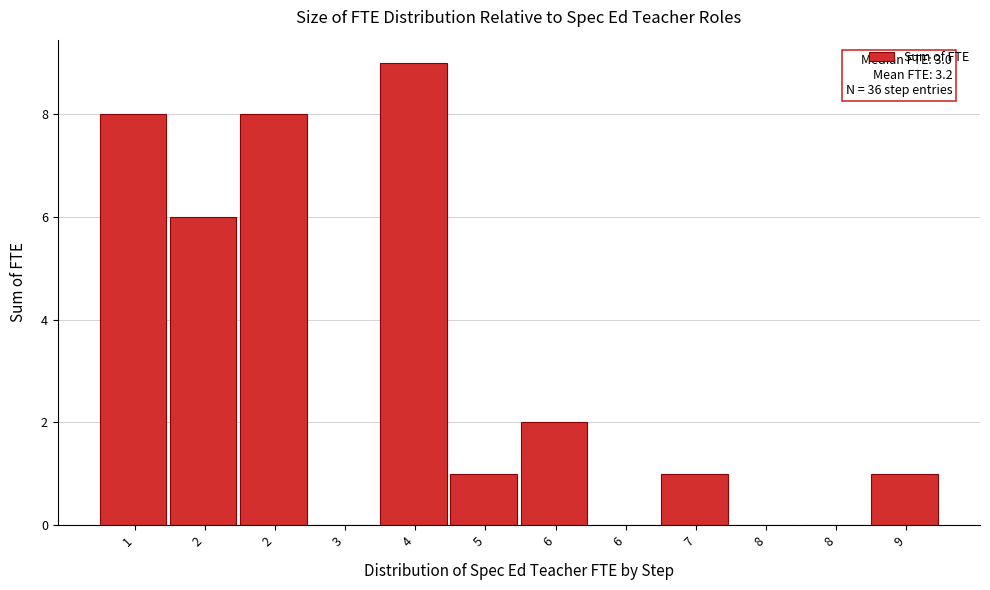

Count the number of data series in this chart.

1